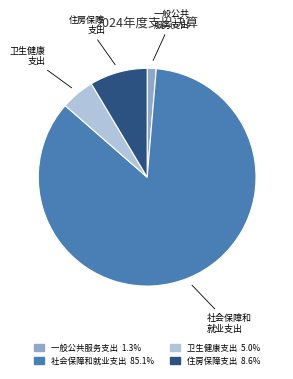

Is the sum of 一般公共 服务支出 and 社会保障和 就业支出 greater than half?

Yes